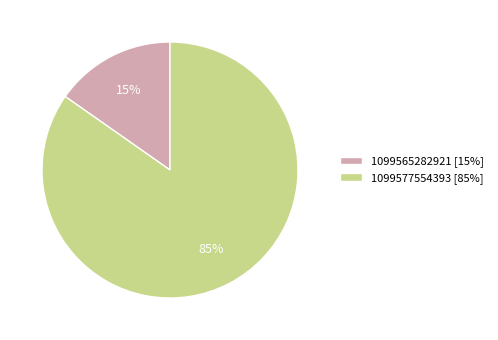

How many slices are in this pie chart?

2